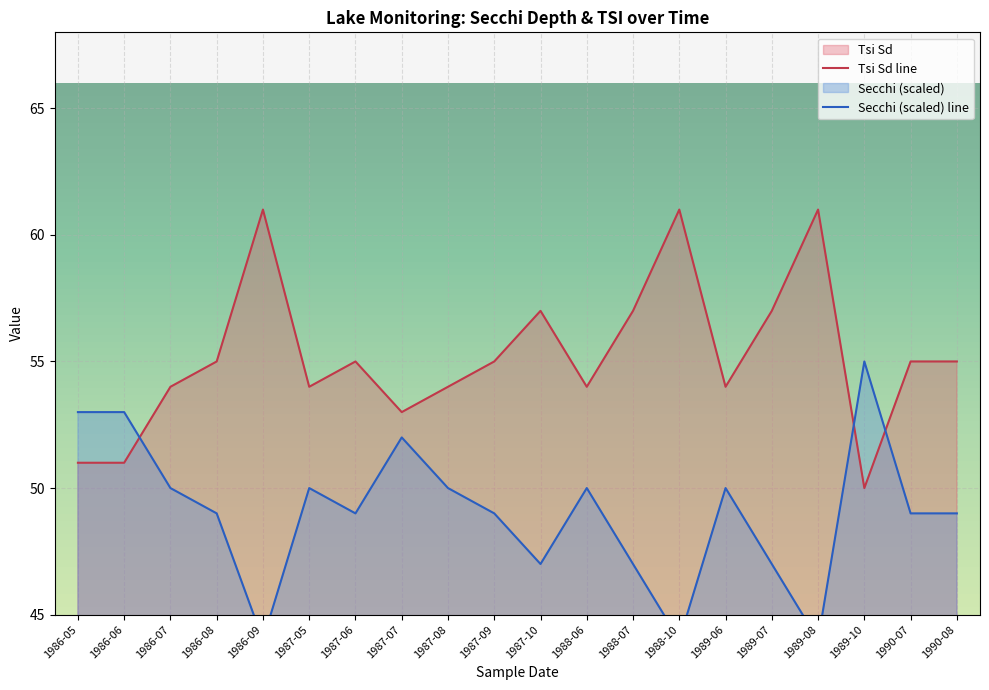

Where is the first local minimum for Tsi Sd line?

1987-05